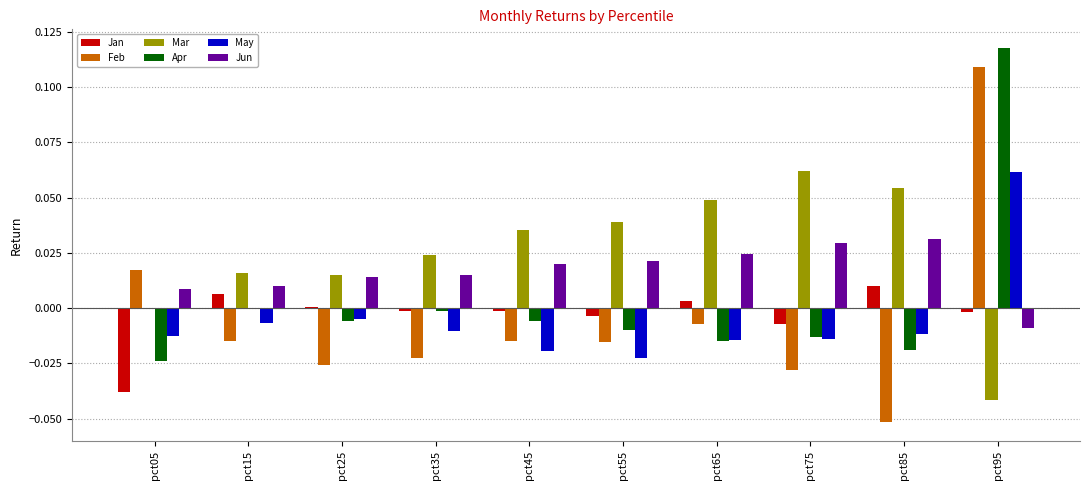

What is the total value across all series at pct95?

0.2